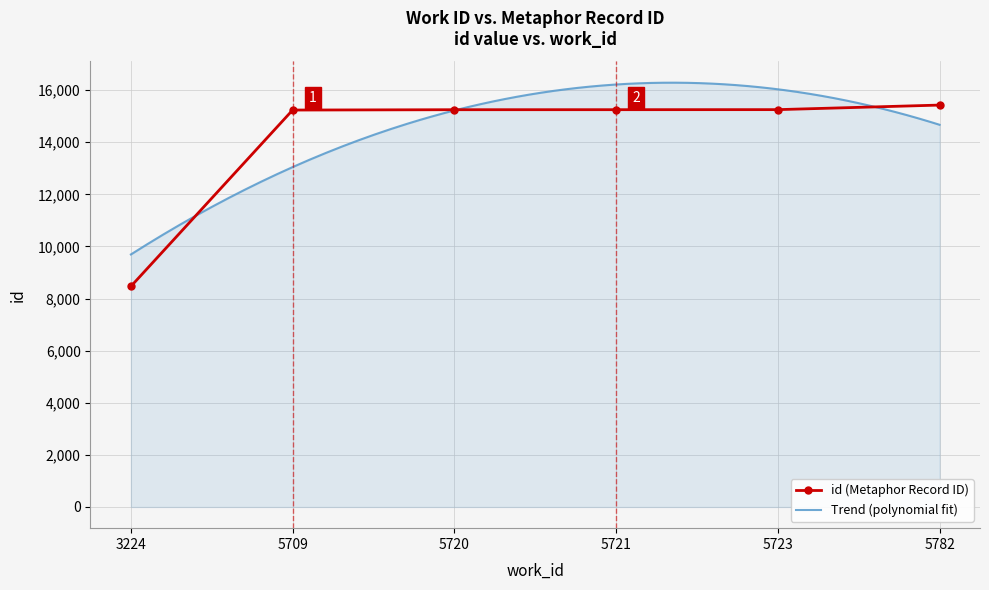

List the labels in order of value, smallest first.

3224, 5709, 5720, 5721, 5723, 5782